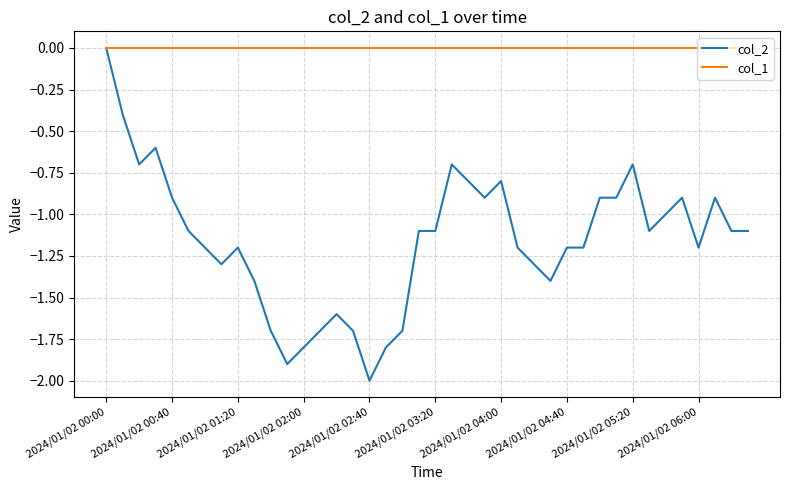

Rank the series by their average value, from highest to lowest.

col_1, col_2